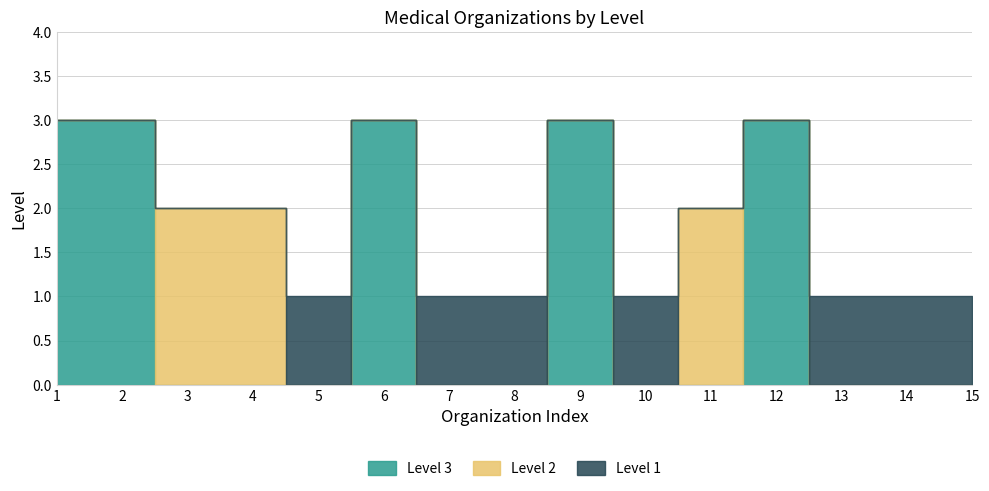

What is the difference between the highest and lowest values at 3?

2